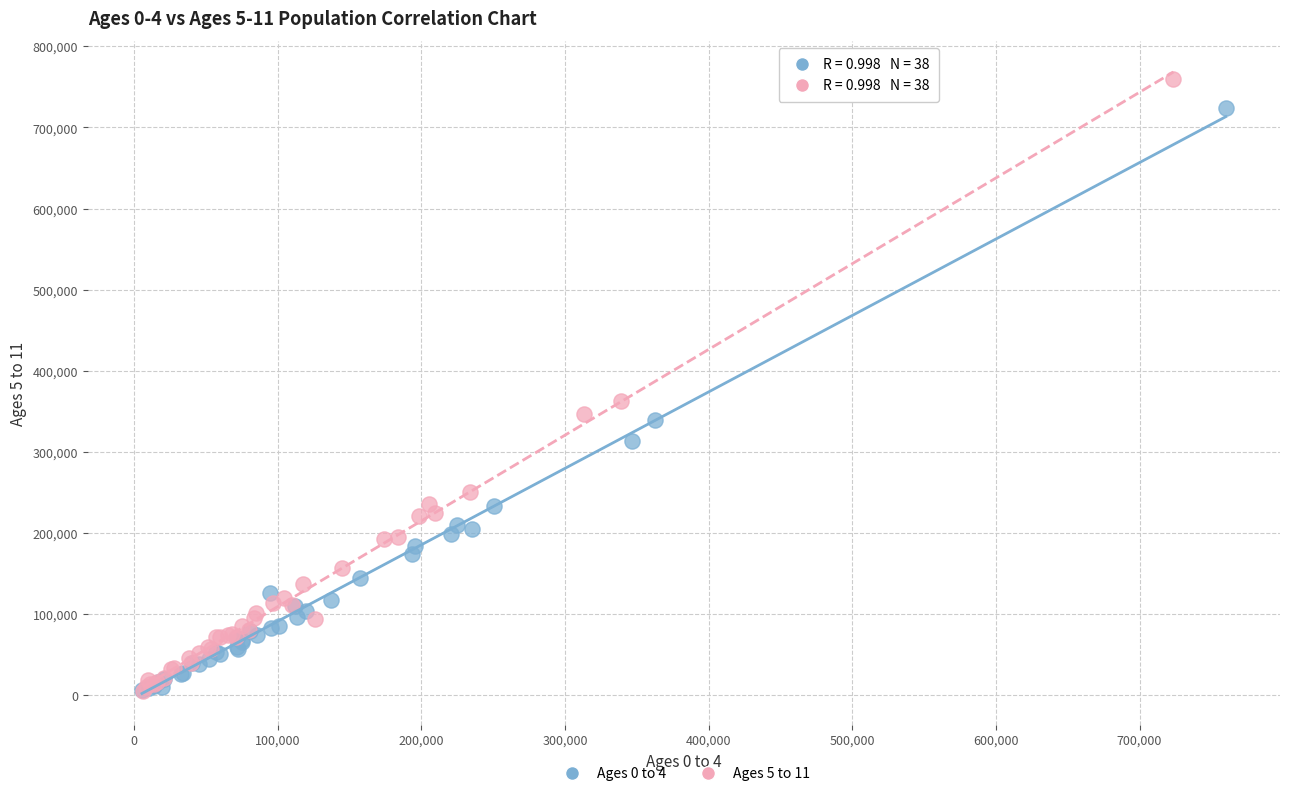

Which series has the largest Y range (max minus min)?

Ages 5 to 11